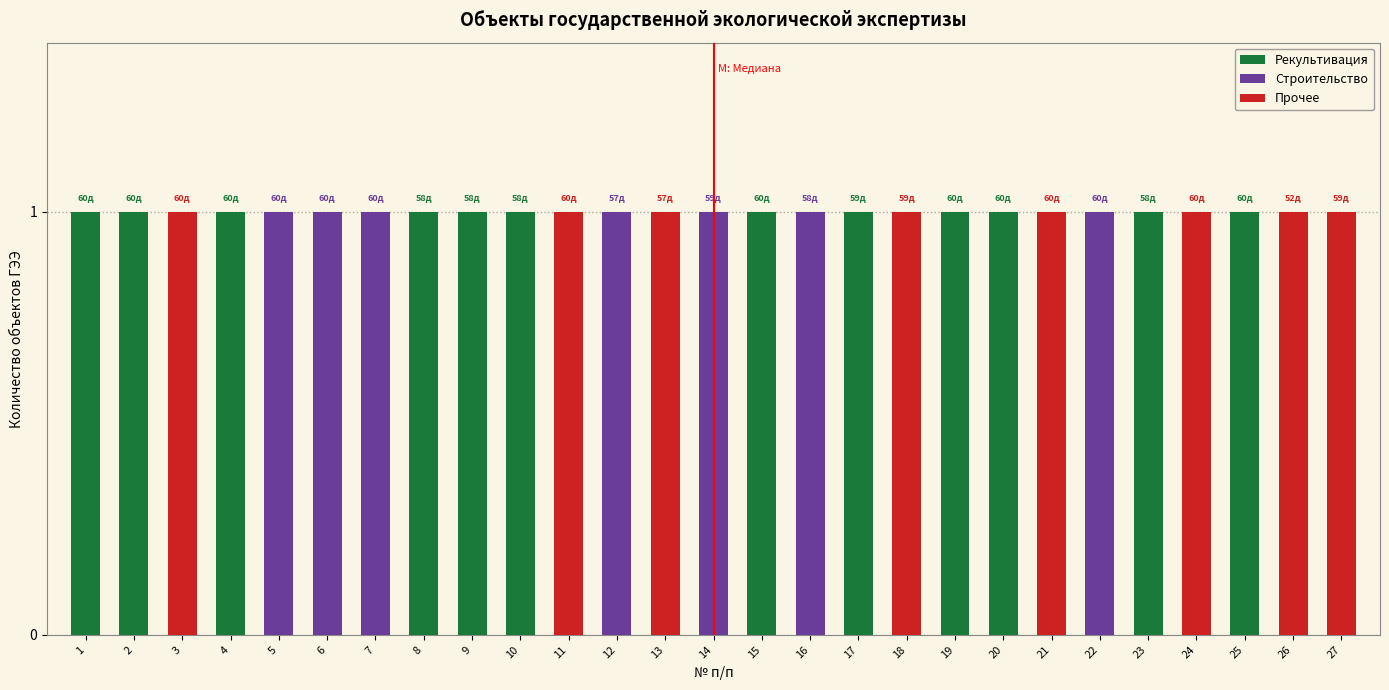

Which category has the lowest value in the Рекультивация series?

3